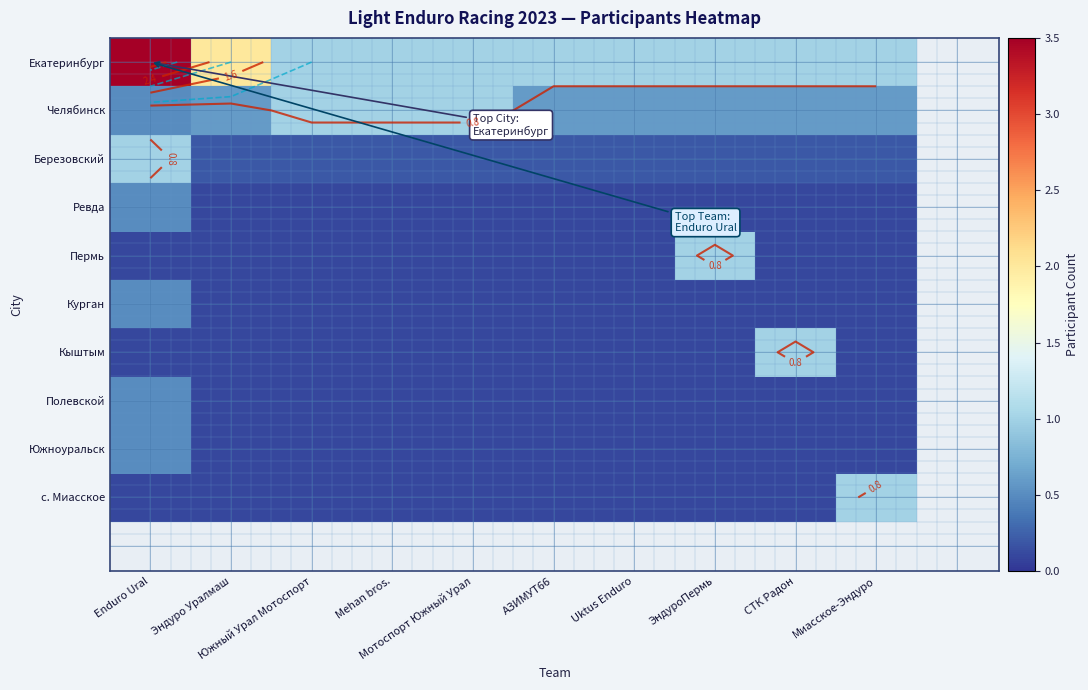

At which category is the sum across all series the highest?

Enduro Ural